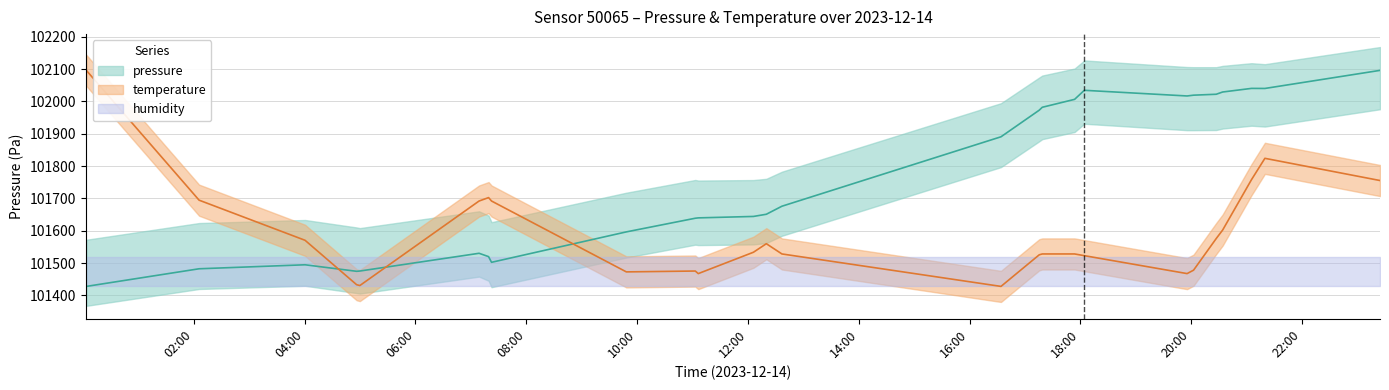

Is the value of pressure at 20 greater than the value of temperature at 18?

Yes